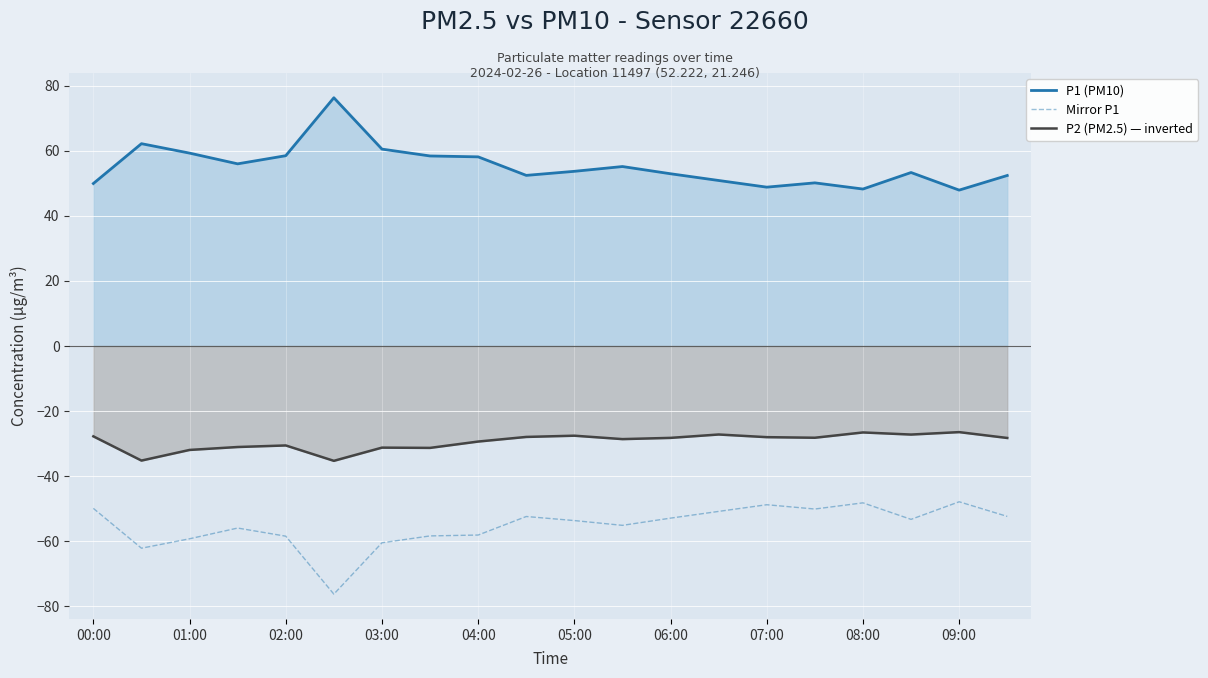

The P2 (PM2.5) — inverted series shows -44.6 at 11. True or false?

False